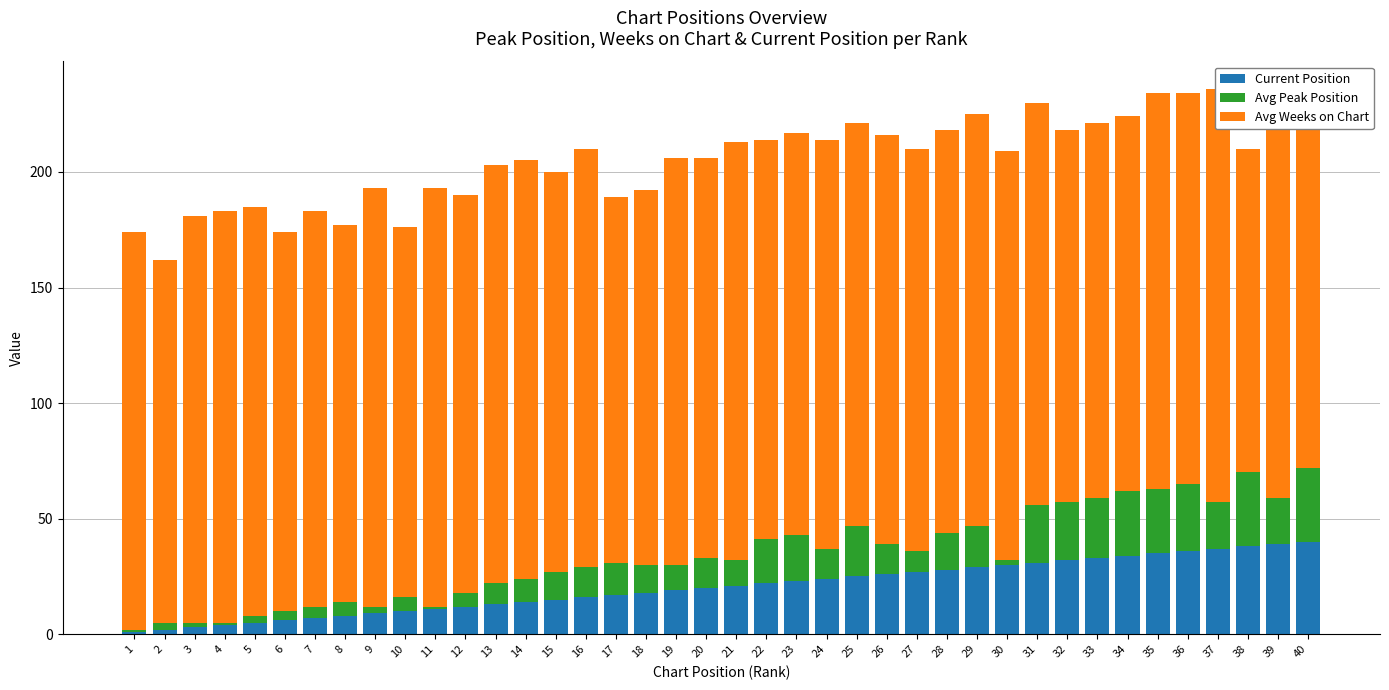

What are all the series names shown in the legend?

Current Position, Avg Peak Position, Avg Weeks on Chart